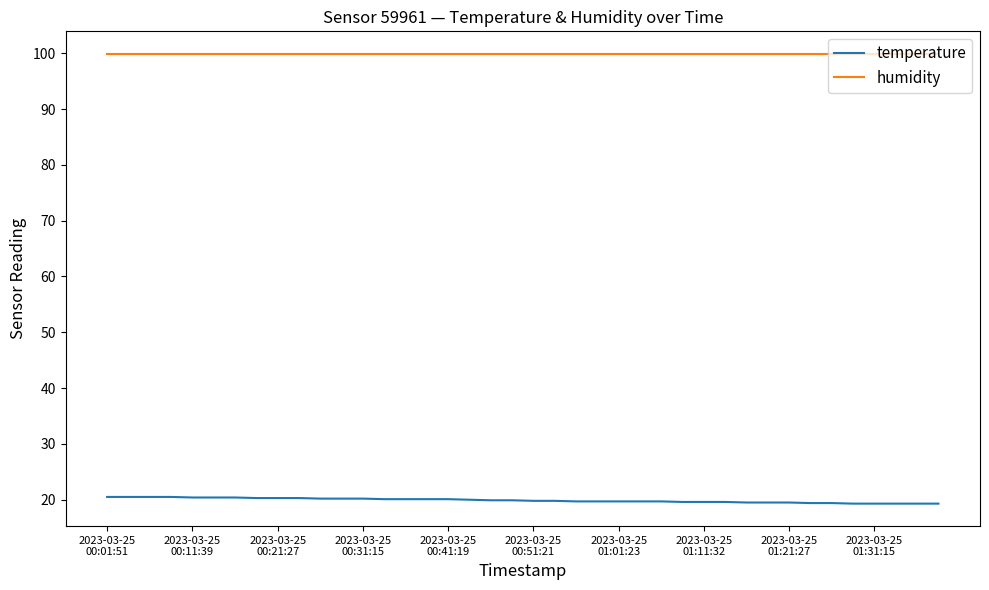

How many categories are shown in the chart?

40